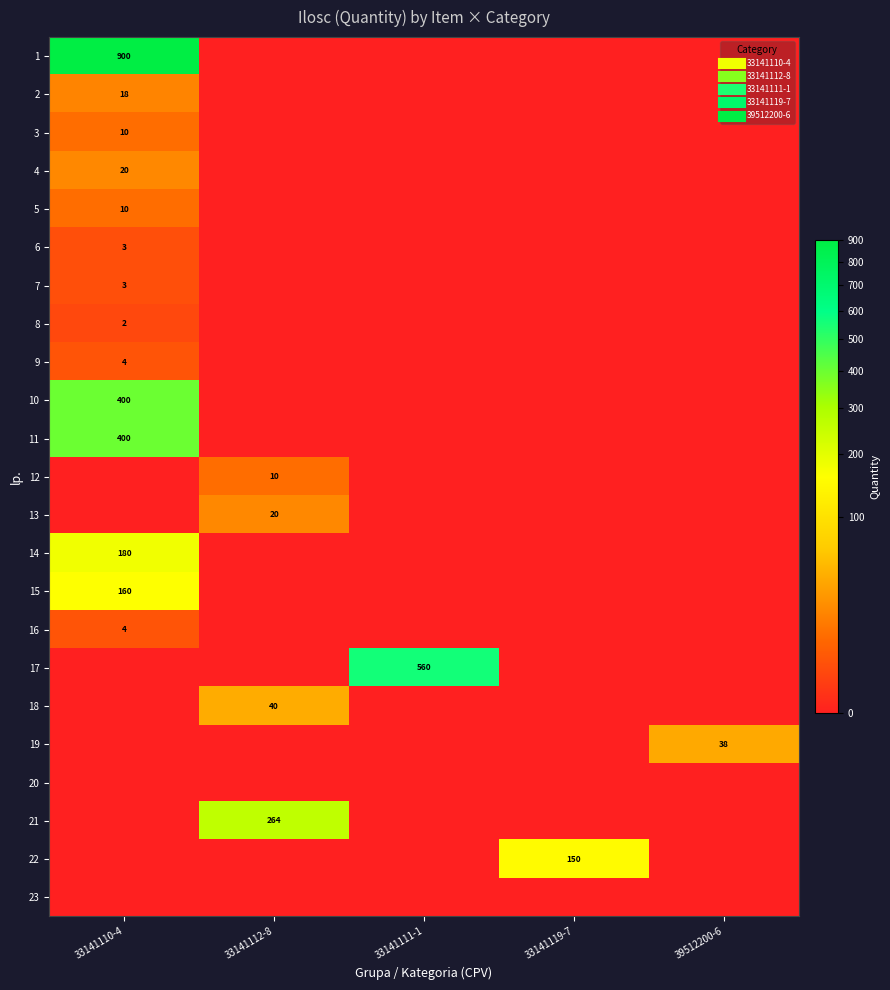

What is the difference between the maximum and minimum values in the 2 series?

18